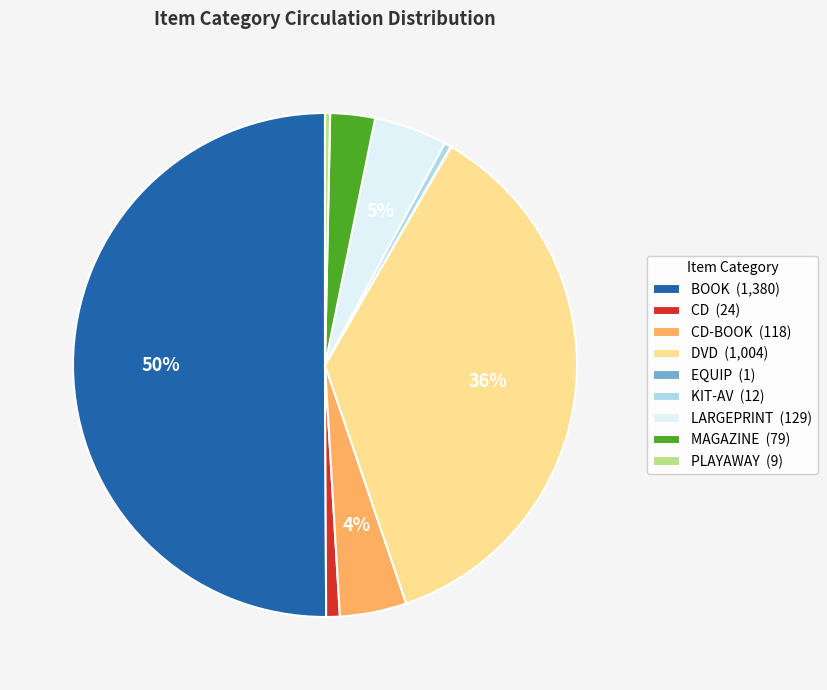

To the nearest percent, what percentage of the pie is LARGEPRINT (129)?

5%